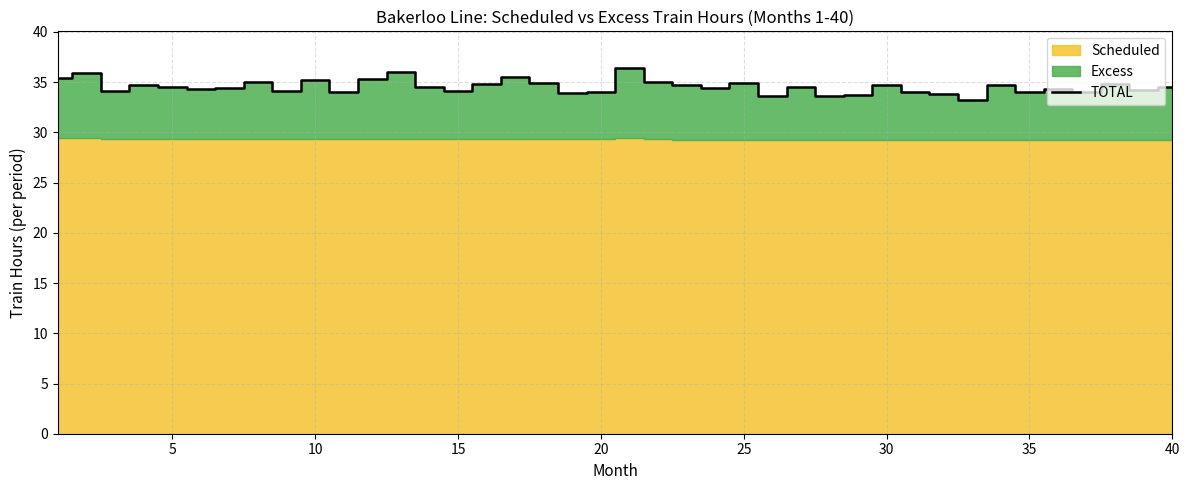

What is the maximum value for TOTAL?

36.4